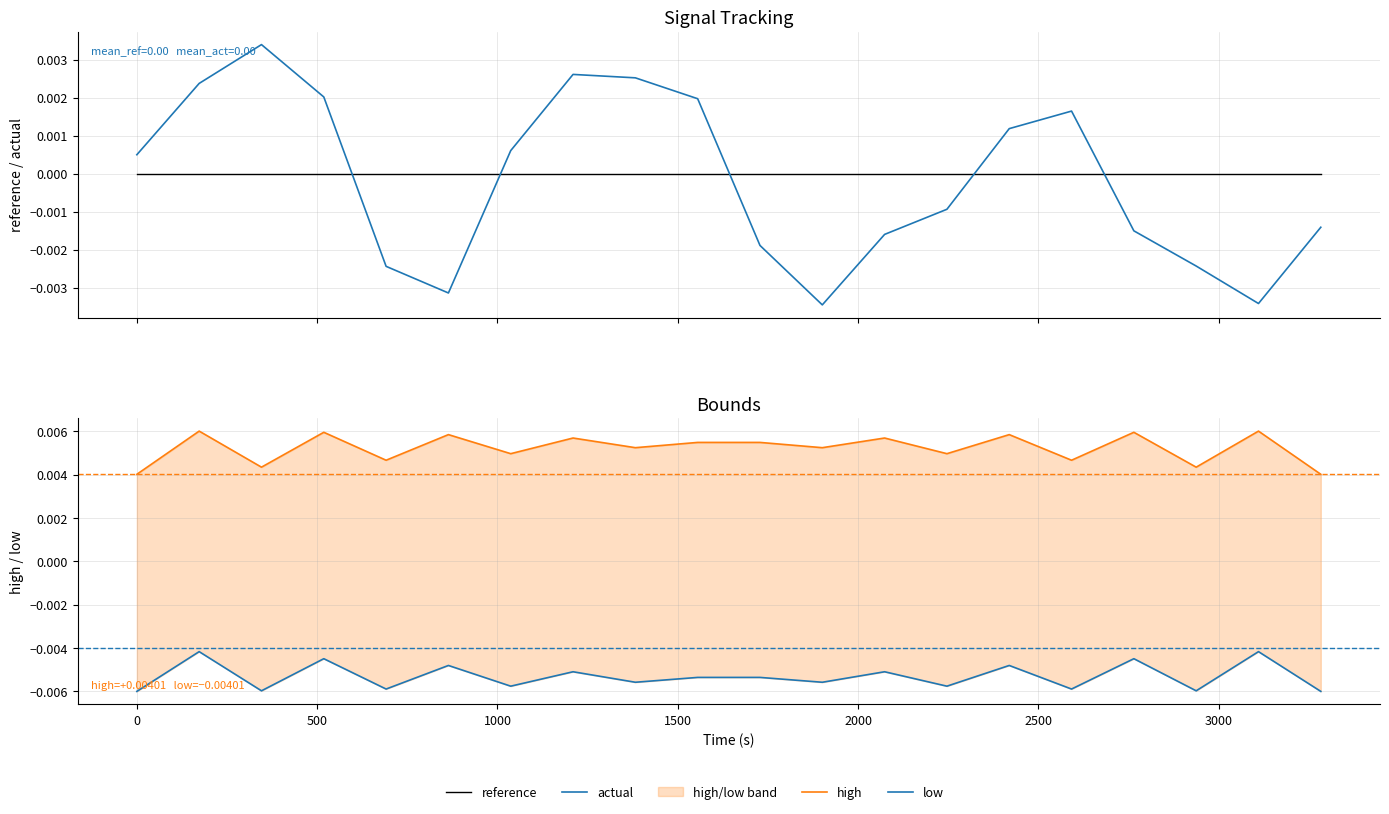

True or false: low and high cross at least once.

False